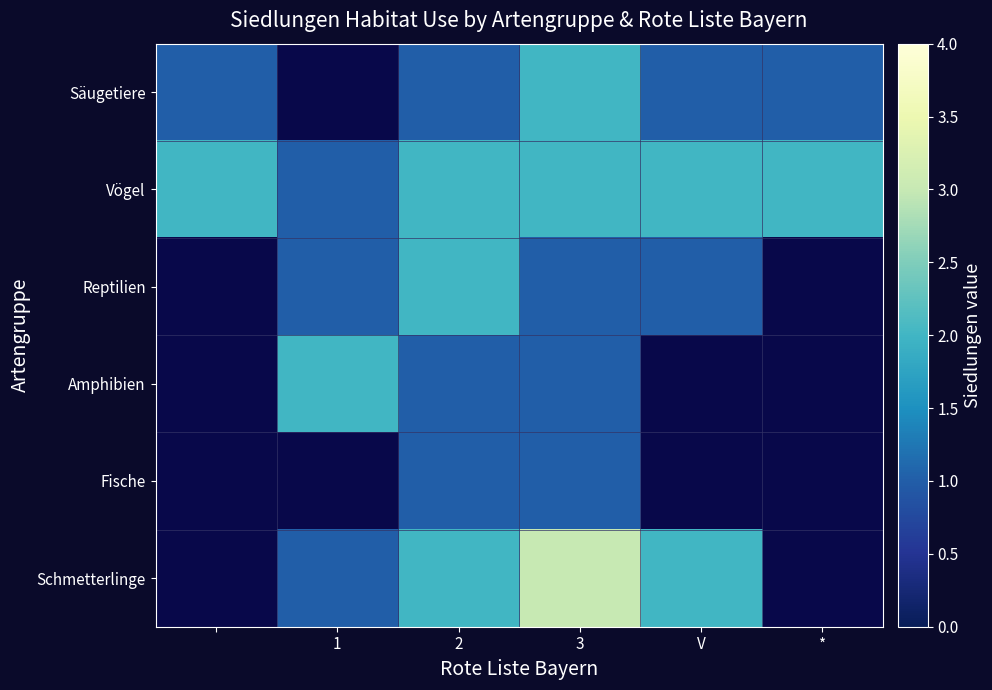

The value of Schmetterlinge at V is 3.3. True or false?

False